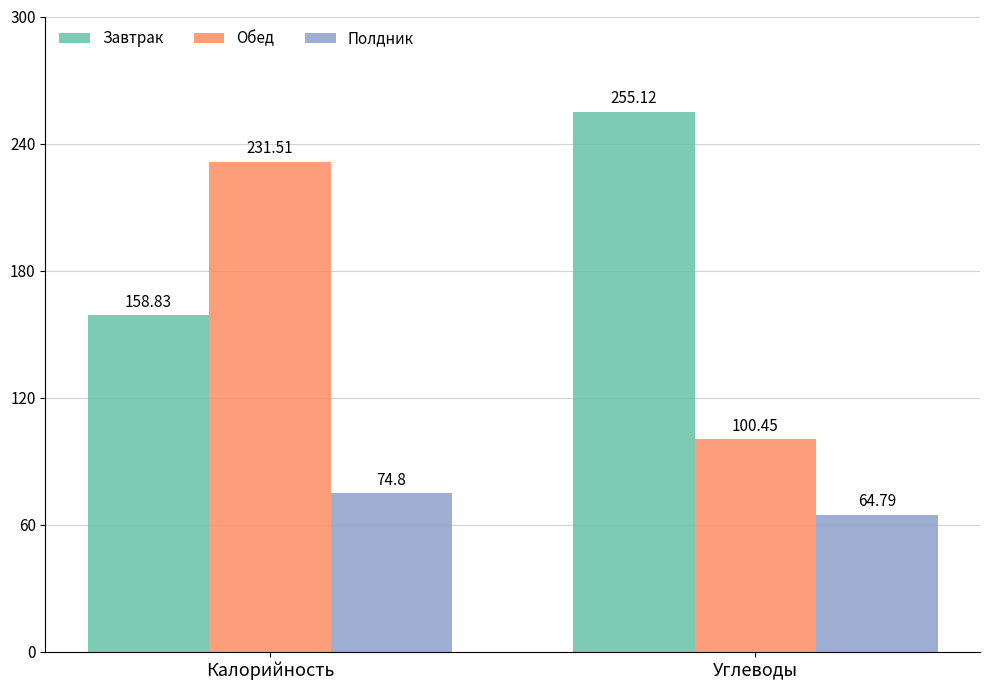

Reading left to right, transcribe all the data shown in this chart.

Завтрак: Калорийность=158.8	Углеводы=255.1
Обед: Калорийность=231.5	Углеводы=100.5
Полдник: Калорийность=74.8	Углеводы=64.8